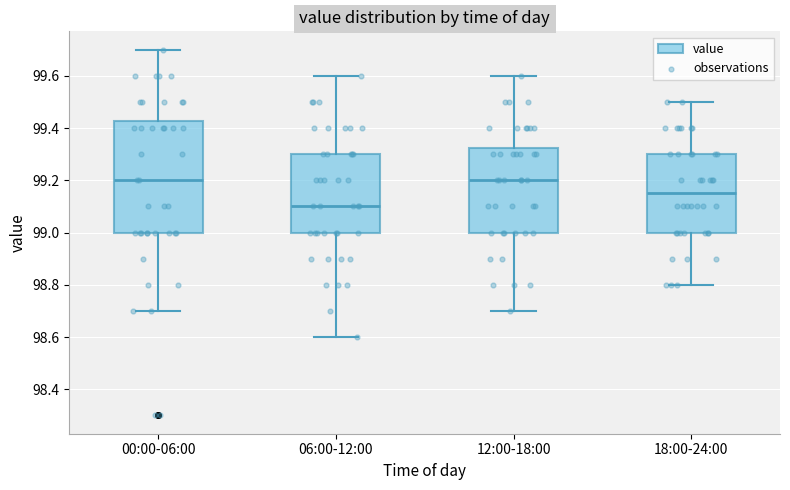

Comparing the boxes themselves (not the whiskers), which one is the tallest?

00:00-06:00